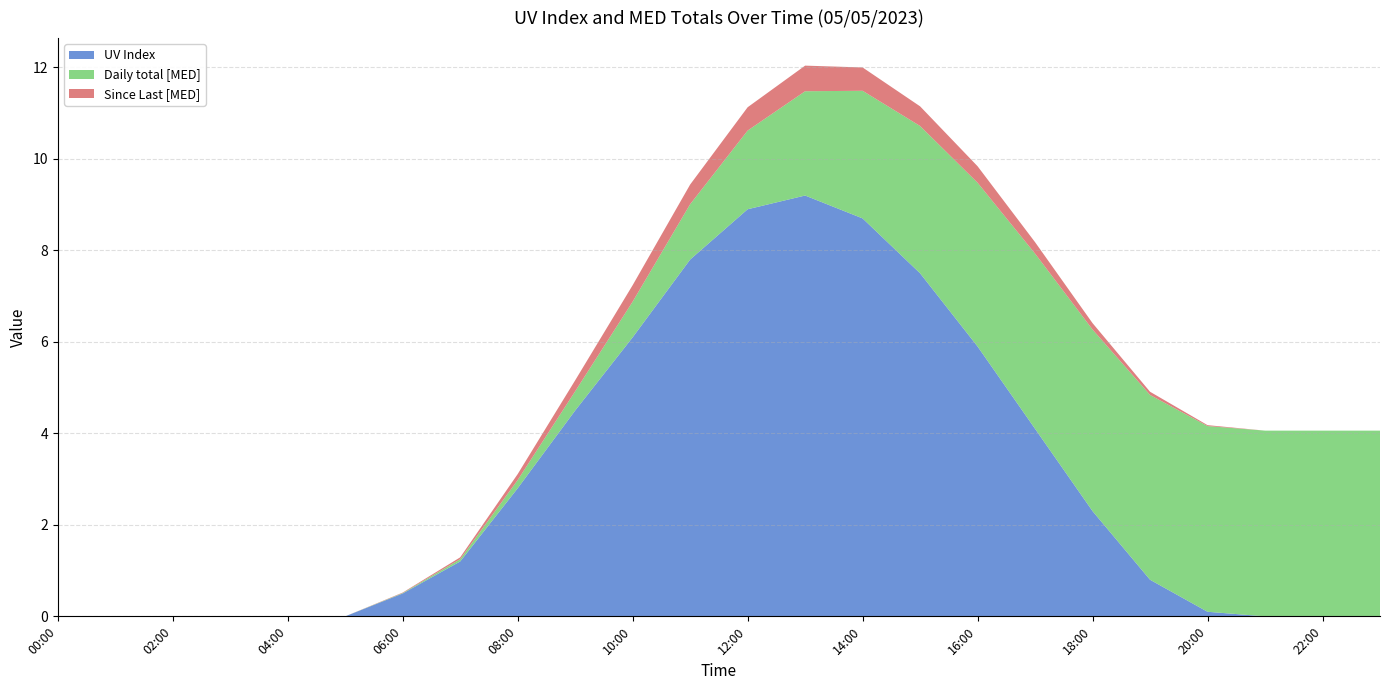

Reading left to right, list all the values displayed in this chart.

UV Index: 00:00=0.0	01:00=0.0	02:00=0.0	03:00=0.0	04:00=0.0	05:00=0.0	06:00=0.5	07:00=1.2	08:00=2.8	09:00=4.5	10:00=6.1	11:00=7.8	12:00=8.9	13:00=9.2	14:00=8.7	15:00=7.5	16:00=5.9	17:00=4.1	18:00=2.3	19:00=0.8	20:00=0.1	21:00=0.0	22:00=0.0	23:00=0.0
Daily total [MED]: 00:00=0.0	01:00=0.0	02:00=0.0	03:00=0.0	04:00=0.0	05:00=0.0	06:00=0.0	07:00=0.1	08:00=0.2	09:00=0.4	10:00=0.8	11:00=1.2	12:00=1.7	13:00=2.3	14:00=2.8	15:00=3.2	16:00=3.6	17:00=3.8	18:00=4.0	19:00=4.0	20:00=4.1	21:00=4.1	22:00=4.1	23:00=4.1
Since Last [MED]: 00:00=0.0	01:00=0.0	02:00=0.0	03:00=0.0	04:00=0.0	05:00=0.0	06:00=0.0	07:00=0.0	08:00=0.1	09:00=0.2	10:00=0.4	11:00=0.4	12:00=0.5	13:00=0.6	14:00=0.5	15:00=0.4	16:00=0.4	17:00=0.2	18:00=0.1	19:00=0.1	20:00=0.0	21:00=0.0	22:00=0.0	23:00=0.0